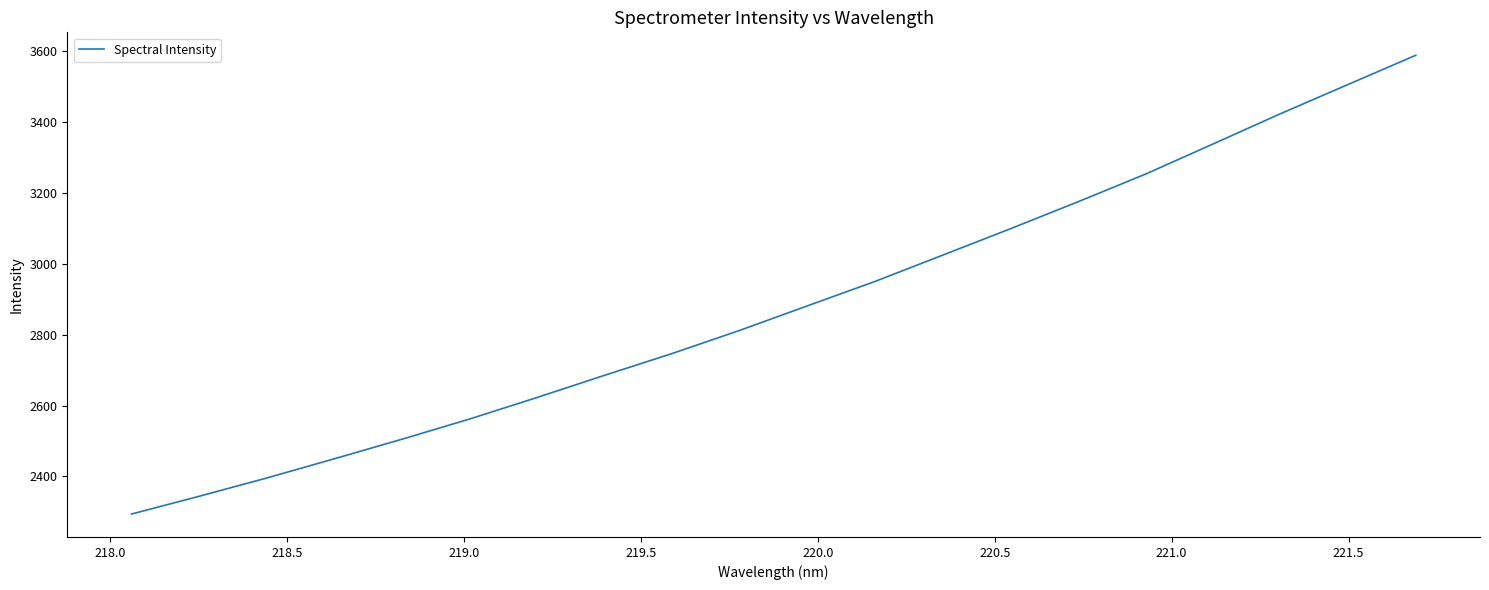

What is the maximum value shown in the chart?

3588.4